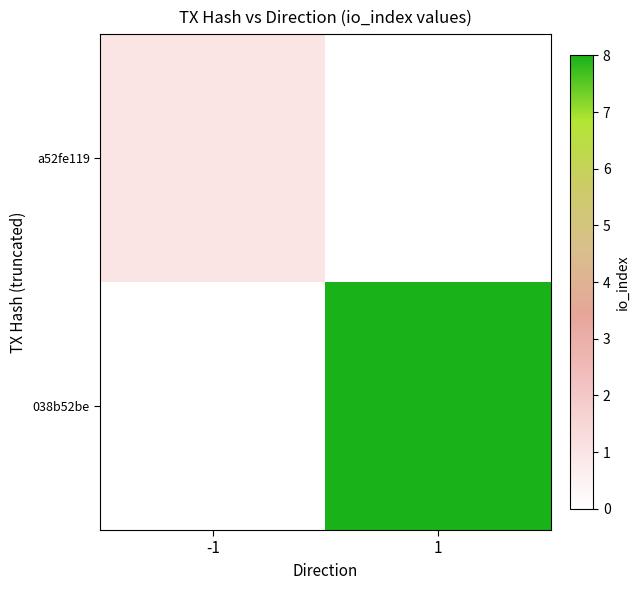

Which series has the largest total across all categories?

038b52be